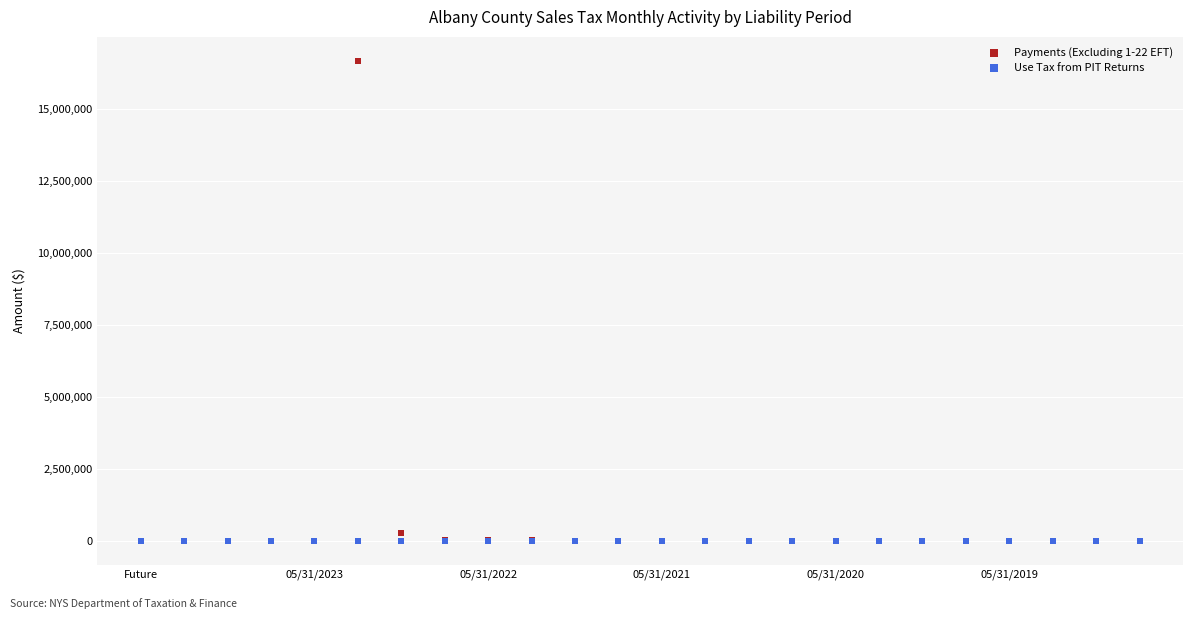

What are all the series names shown in the legend?

Payments (Excluding 1-22 EFT), Use Tax from PIT Returns